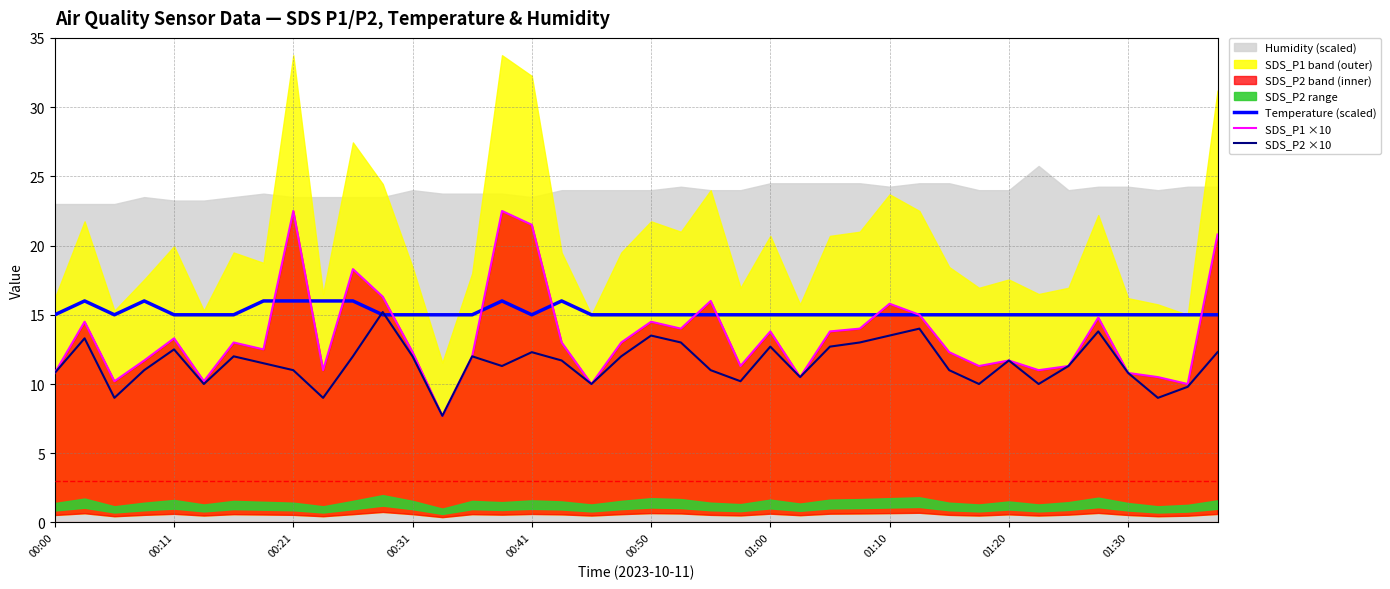

What is the minimum value for SDS_P1 ×10?

7.7